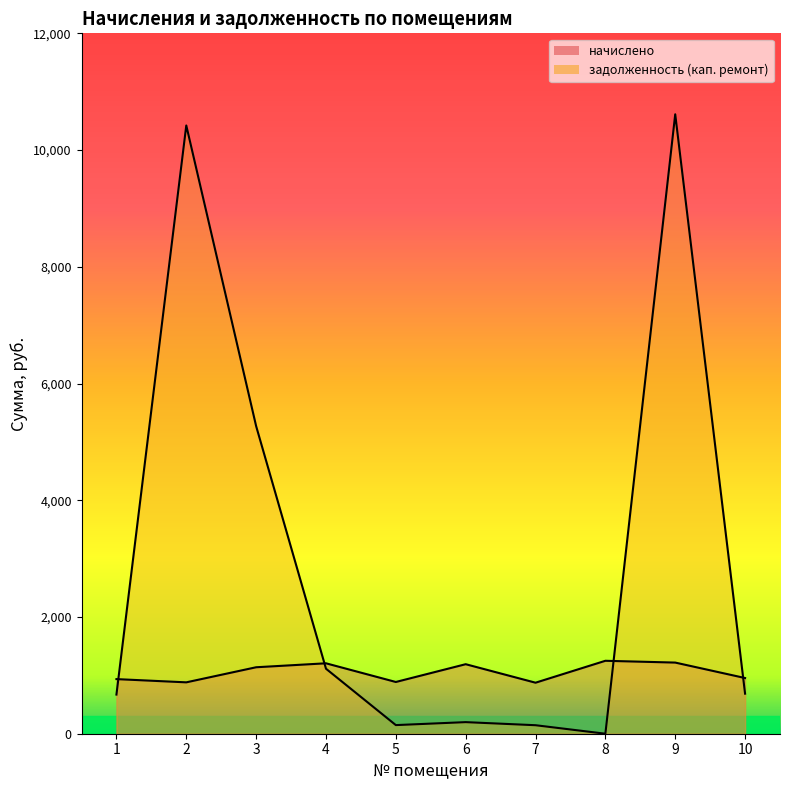

Which series has the largest total across all categories?

задолженность (кап. ремонт)